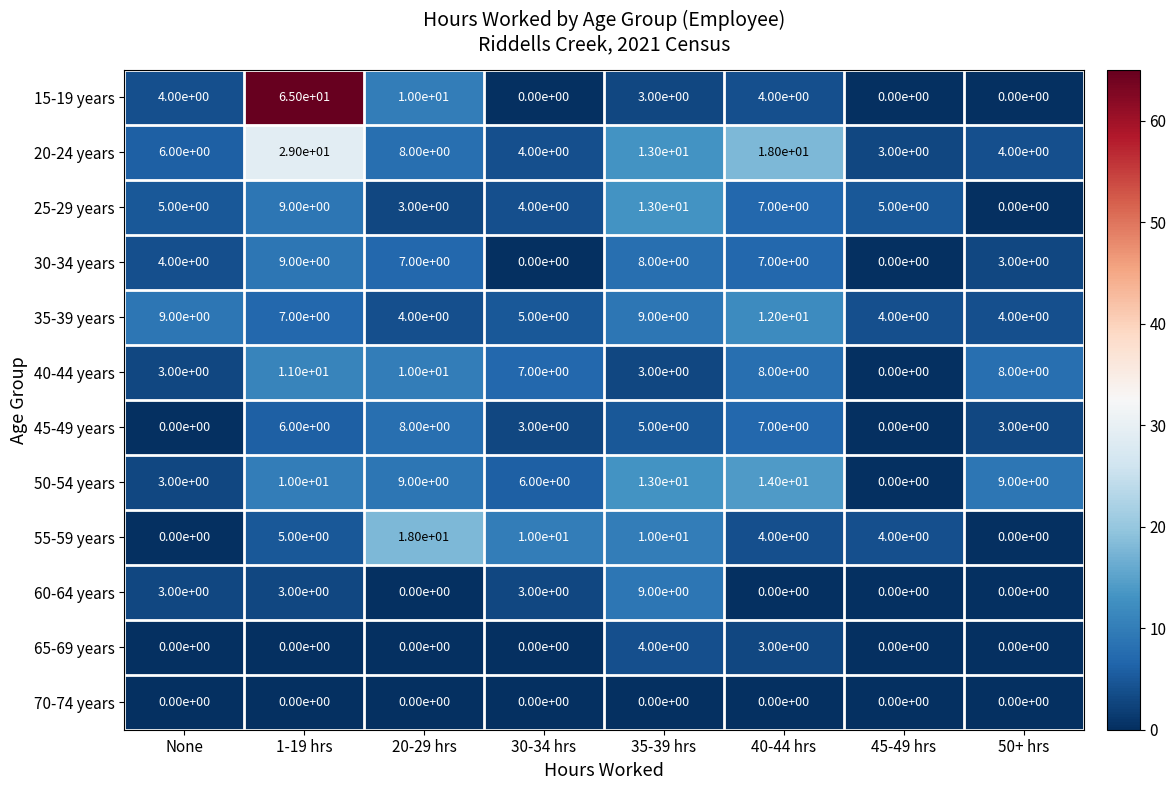

The value of 45-49 years at 40-44 hrs is 9. True or false?

False